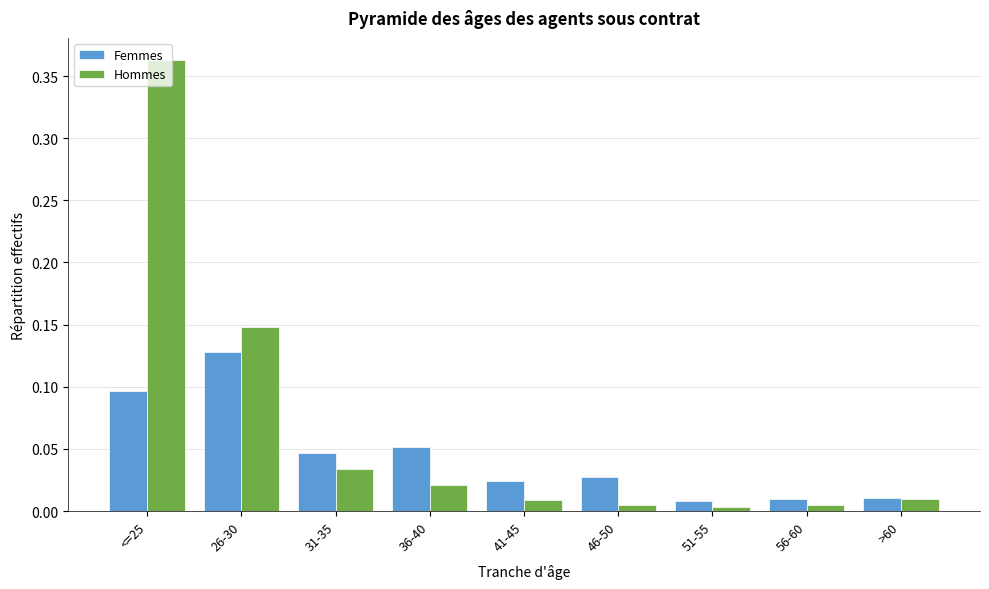

Which series changed the most between 26-30 and 41-45?

Hommes